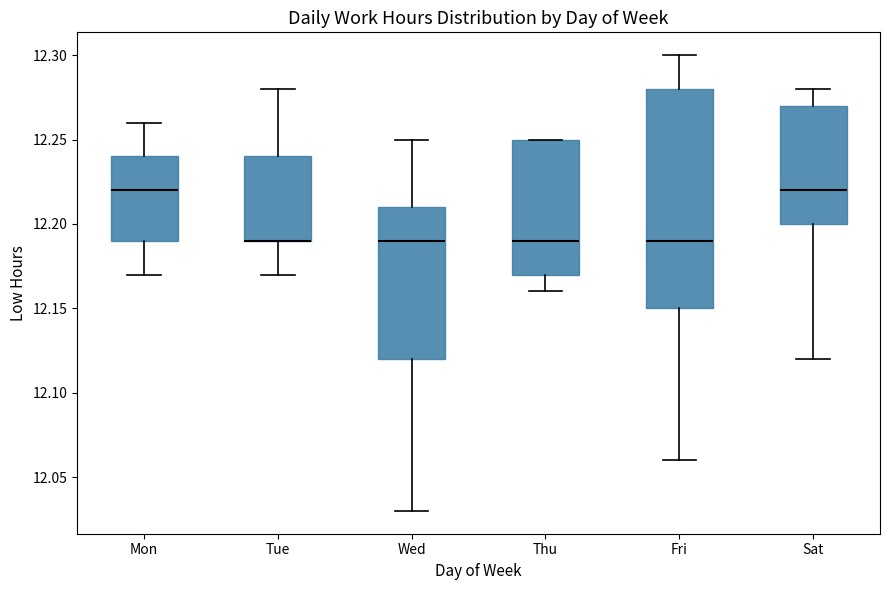

Reading left to right, transcribe this box plot: for each box, give where its median line is, the range the box spans, and where its two whiskers end, as read against the y-axis. The values are not printed on the chart, so give them approximately, as read against the axis.

Mon: median 12.22, box 12.19 to 12.24, whiskers 12.17 to 12.26
Tue: median 12.19 (drawn on the box's lower edge), box 12.19 to 12.24, whiskers 12.17 to 12.28
Wed: median 12.19, box 12.12 to 12.21, whiskers 12.03 to 12.25
Thu: median 12.19, box 12.17 to 12.25, whiskers 12.16 to 12.25
Fri: median 12.19, box 12.15 to 12.28, whiskers 12.06 to 12.30
Sat: median 12.22, box 12.20 to 12.27, whiskers 12.12 to 12.28